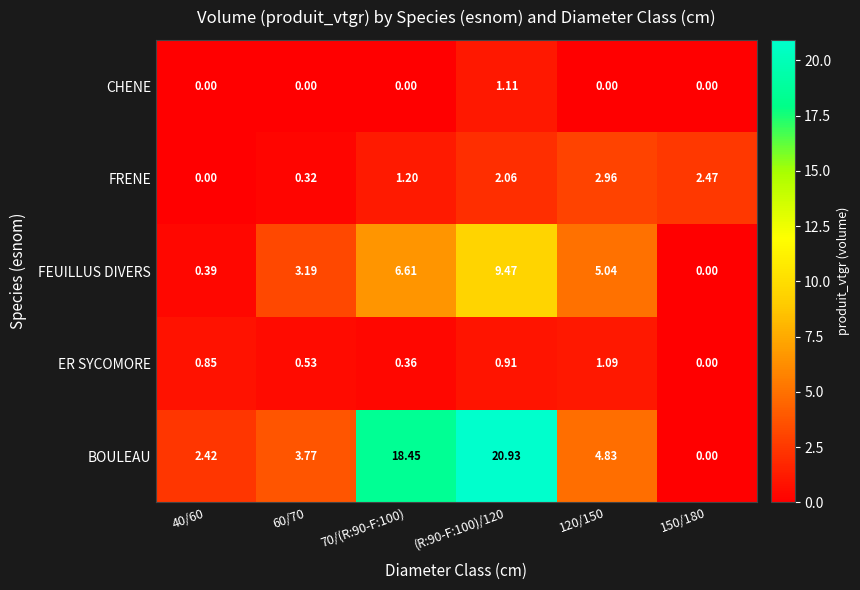

Which series has the largest range (max minus min)?

BOULEAU